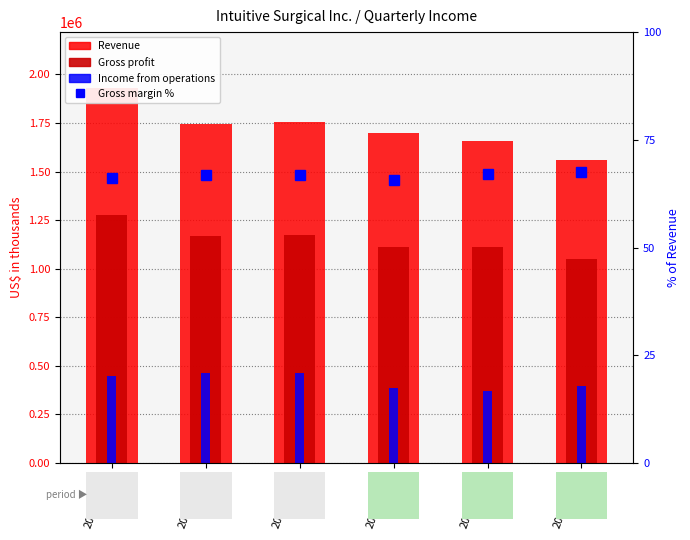

What is the maximum value for Revenue?

1928300.0